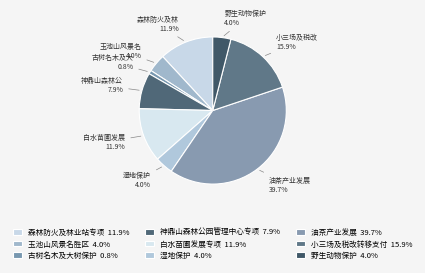

Between 玉池山风景名胜区 and 油茶产业发展, which is larger?

油茶产业发展